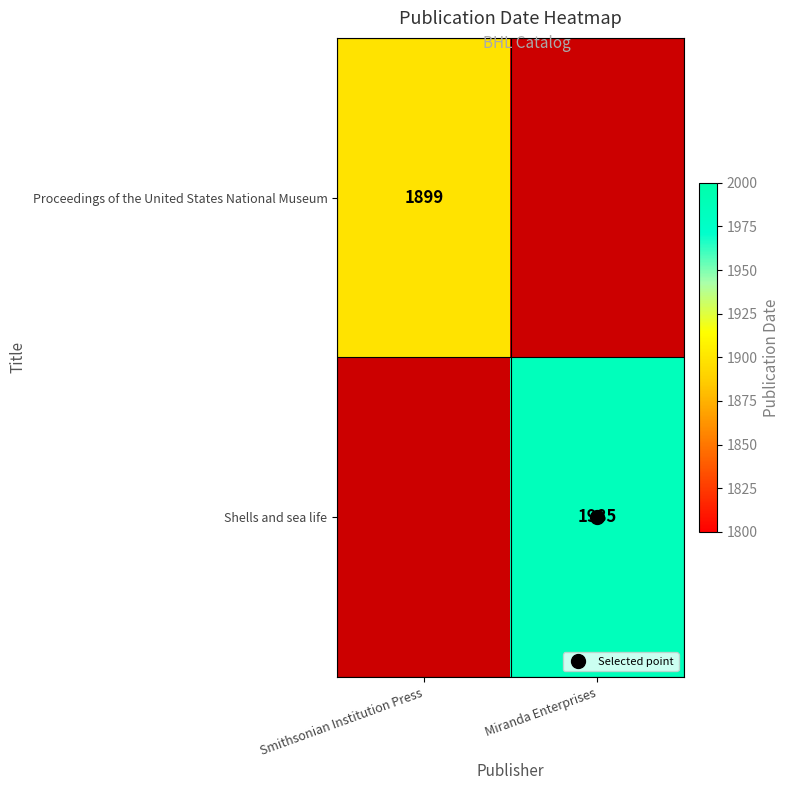

How many positive values does the Shells and sea life series have?

1